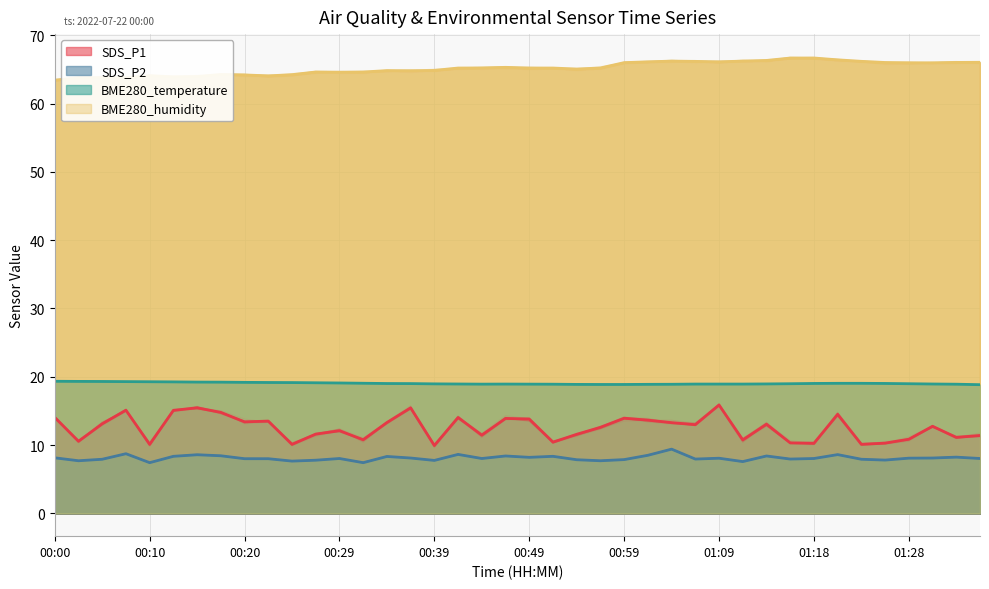

Reading left to right, what are all the values shown in this chart?

SDS_P1: 00:00=14.1	00:03=10.6	00:05=13.1	00:07=15.1	00:10=10.1	00:12=15.1	00:15=15.4	00:17=14.8	00:20=13.4	00:22=13.5	00:25=10.1	00:27=11.6	00:29=12.1	00:32=10.8	00:34=13.3	00:37=15.4	00:39=9.9	00:42=14.0	00:44=11.4	00:47=13.9	00:49=13.8	00:51=10.4	00:54=11.6	00:56=12.6	00:59=13.9	01:01=13.7	01:04=13.3	01:06=13.0	01:09=15.9	01:11=10.8	01:14=13.1	01:16=10.3	01:18=10.2	01:21=14.5	01:23=10.1	01:26=10.3	01:28=10.8	01:31=12.8	01:33=11.1	01:36=11.4
SDS_P2: 00:00=8.1	00:03=7.7	00:05=7.9	00:07=8.7	00:10=7.4	00:12=8.3	00:15=8.6	00:17=8.4	00:20=8.0	00:22=8.0	00:25=7.7	00:27=7.8	00:29=8.0	00:32=7.4	00:34=8.3	00:37=8.1	00:39=7.8	00:42=8.6	00:44=8.0	00:47=8.4	00:49=8.2	00:51=8.3	00:54=7.8	00:56=7.7	00:59=7.9	01:01=8.5	01:04=9.4	01:06=8.0	01:09=8.1	01:11=7.6	01:14=8.4	01:16=8.0	01:18=8.0	01:21=8.6	01:23=7.9	01:26=7.8	01:28=8.1	01:31=8.1	01:33=8.2	01:36=8.0
BME280_temperature: 00:00=19.3	00:03=19.3	00:05=19.3	00:07=19.3	00:10=19.3	00:12=19.2	00:15=19.2	00:17=19.2	00:20=19.2	00:22=19.2	00:25=19.1	00:27=19.1	00:29=19.1	00:32=19.1	00:34=19.0	00:37=19.0	00:39=19.0	00:42=18.9	00:44=18.9	00:47=18.9	00:49=18.9	00:51=18.9	00:54=18.9	00:56=18.9	00:59=18.9	01:01=18.9	01:04=18.9	01:06=18.9	01:09=18.9	01:11=18.9	01:14=18.9	01:16=19.0	01:18=19.0	01:21=19.0	01:23=19.0	01:26=19.0	01:28=19.0	01:31=18.9	01:33=18.9	01:36=18.8
BME280_humidity: 00:00=63.4	00:03=63.8	00:05=63.8	00:07=63.8	00:10=64.1	00:12=63.9	00:15=64.0	00:17=64.3	00:20=64.2	00:22=64.1	00:25=64.2	00:27=64.6	00:29=64.6	00:32=64.6	00:34=64.8	00:37=64.8	00:39=64.9	00:42=65.2	00:44=65.2	00:47=65.3	00:49=65.2	00:51=65.2	00:54=65.1	00:56=65.2	00:59=66.0	01:01=66.1	01:04=66.2	01:06=66.2	01:09=66.1	01:11=66.2	01:14=66.3	01:16=66.7	01:18=66.7	01:21=66.4	01:23=66.2	01:26=66.0	01:28=66.0	01:31=66.0	01:33=66.0	01:36=66.0